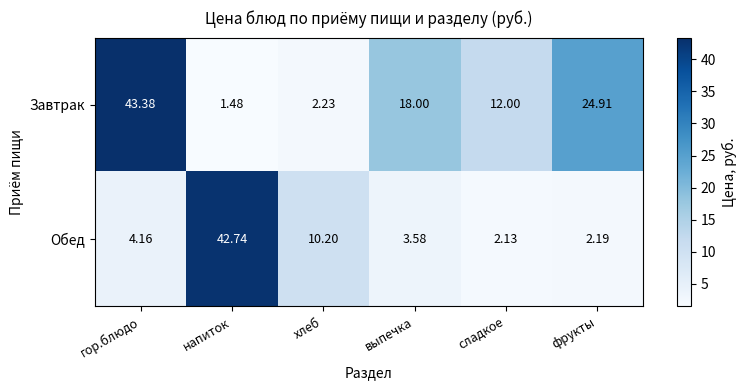

At how many categories does at least one series exceed 13?

4